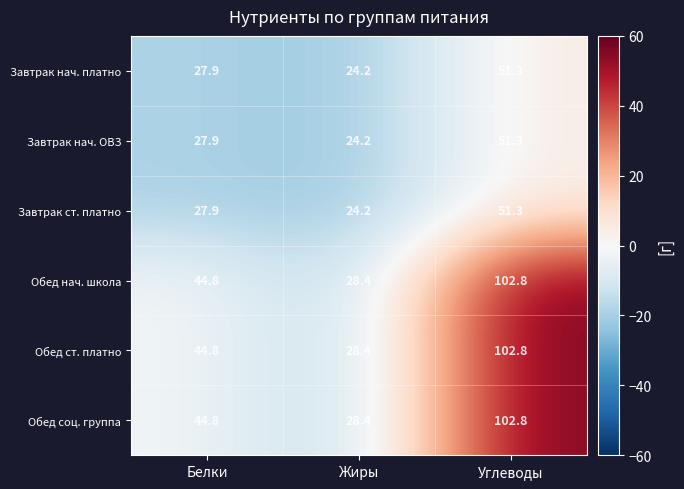

Which category has the highest value across all series?

Углеводы